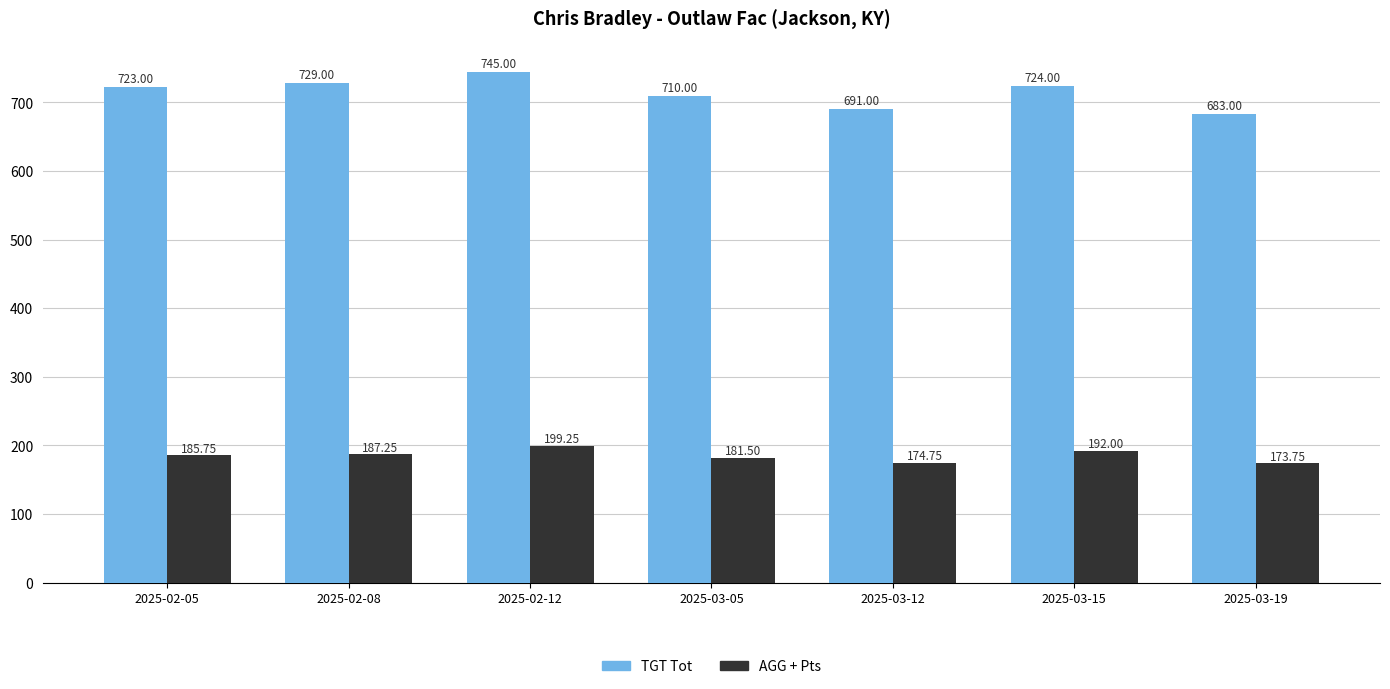

What is the spread (max minus min) of values at 2025-03-05?

528.5